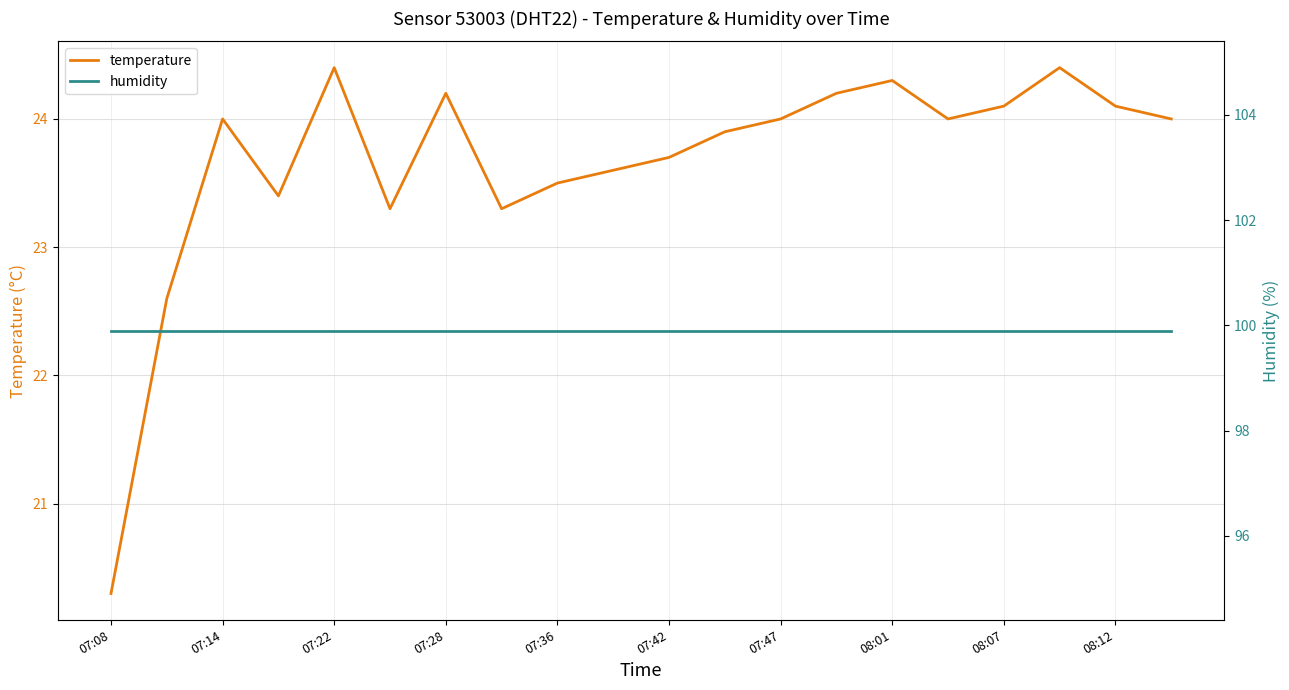

The value of temperature at 07:36 is 23.5. True or false?

True